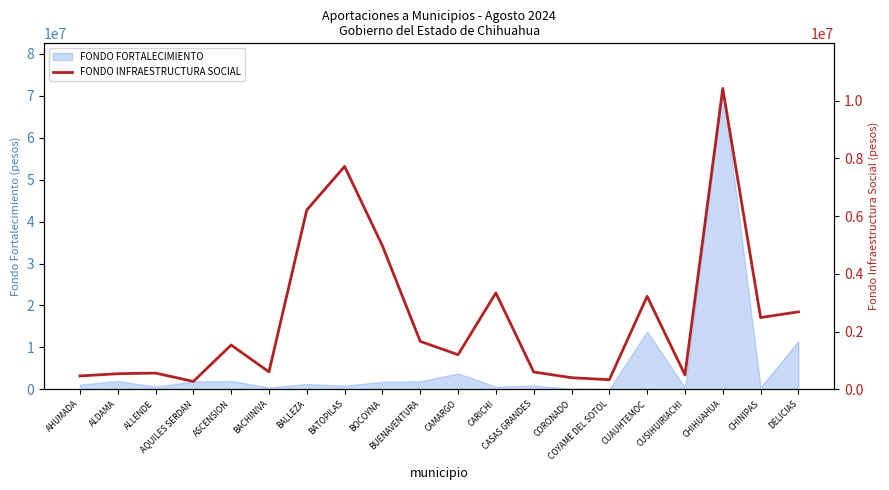

Where is the first local maximum?

ALLENDE